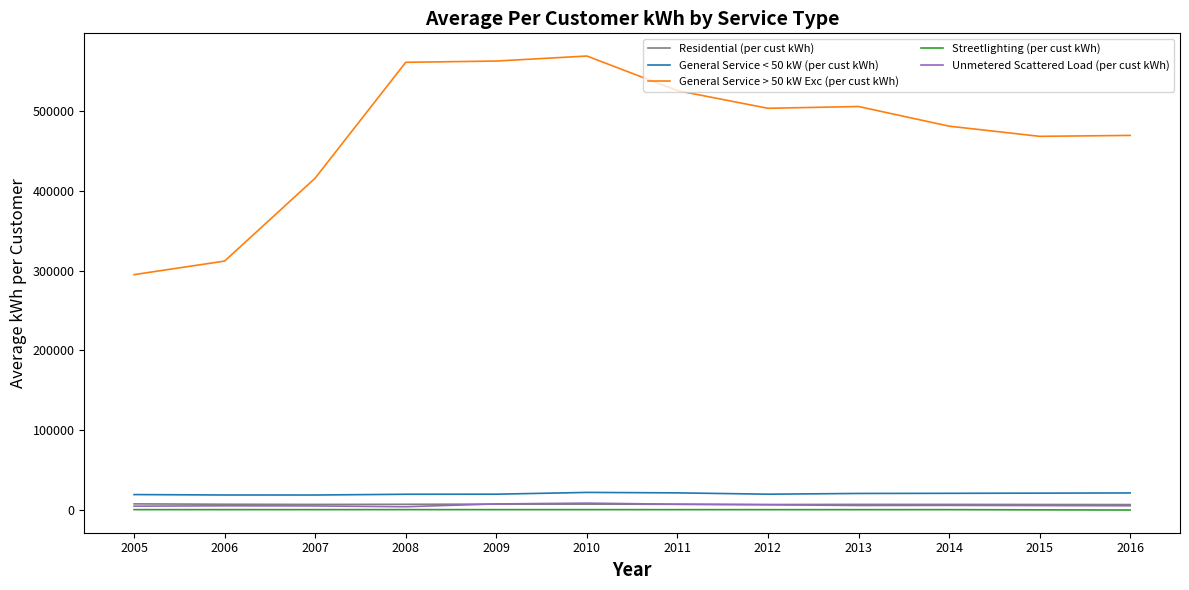

Which series has the largest range (max minus min)?

General Service > 50 kW Exc (per cust kWh)